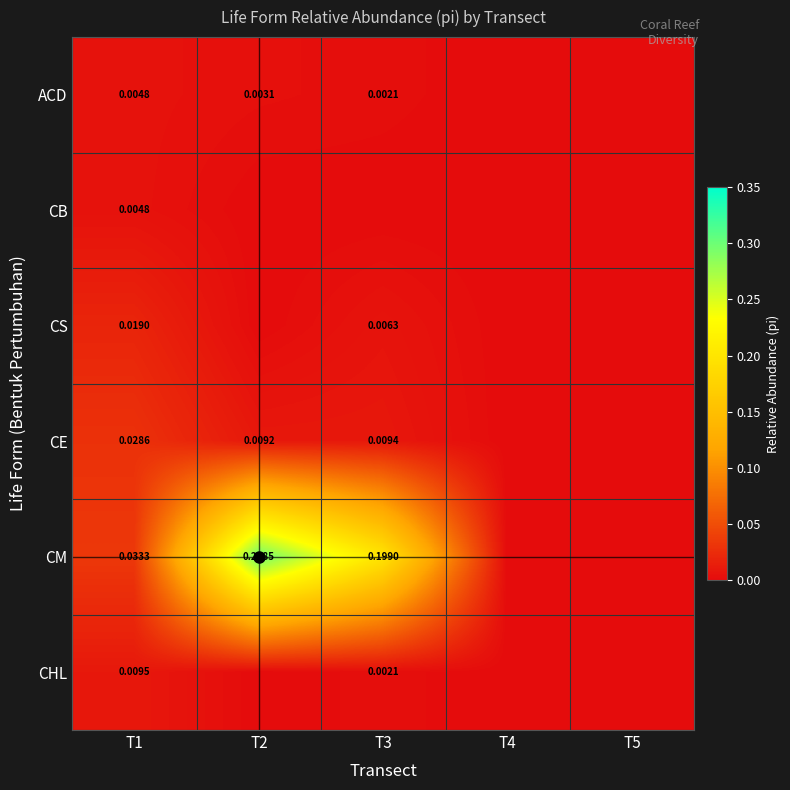

Rank the series by their maximum value, from lowest to highest.

ACD, CB, CHL, CS, CE, CM